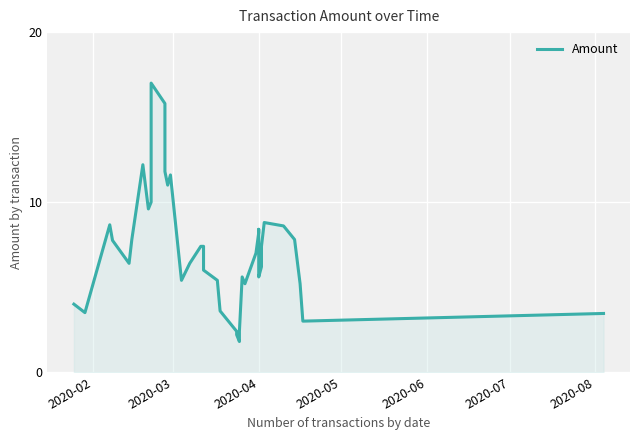

Reading left to right, extract all data points from this chart.

4.0	3.5	8.7	7.8	6.4	7.8	12.2	9.6	10.0	17.0	15.8	11.8	11.0	11.6	5.4	6.4	7.4	7.4	6.0	5.4	3.6	2.4	2.2	1.8	2.4	5.6	5.2	7.0	8.2	8.4	5.6	6.2	7.4	8.8	8.6	8.4	7.8	5.2	3.0	3.5